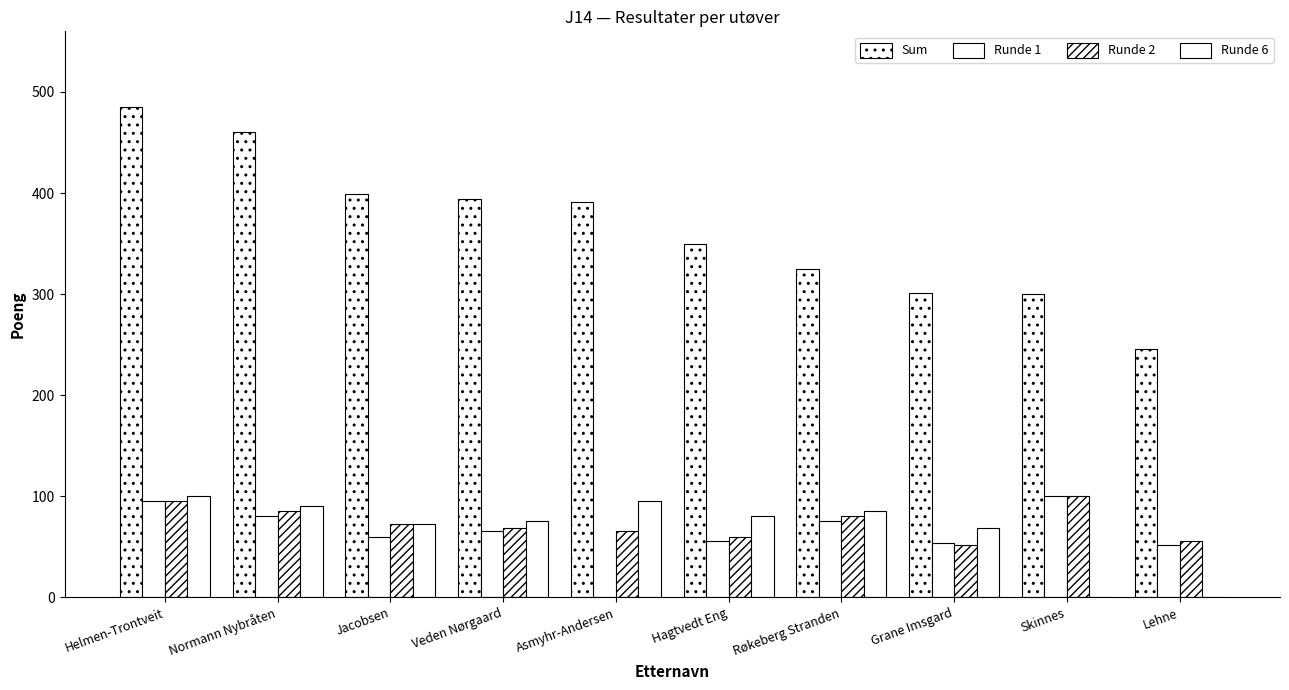

Reading right to left, transcribe all the data shown in this chart.

Sum: Lehne=246	Skinnes=300	Grane Imsgard=301	Røkeberg Stranden=325	Hagtvedt Eng=350	Asmyhr-Andersen=391	Veden Nørgaard=394	Jacobsen=399	Normann Nybråten=460	Helmen-Trontveit=485
Runde 1: Lehne=52	Skinnes=100	Grane Imsgard=54	Røkeberg Stranden=75	Hagtvedt Eng=56	Asmyhr-Andersen=0	Veden Nørgaard=66	Jacobsen=60	Normann Nybråten=80	Helmen-Trontveit=95
Runde 2: Lehne=56	Skinnes=100	Grane Imsgard=52	Røkeberg Stranden=80	Hagtvedt Eng=60	Asmyhr-Andersen=66	Veden Nørgaard=69	Jacobsen=72	Normann Nybråten=85	Helmen-Trontveit=95
Runde 6: Lehne=0	Skinnes=0	Grane Imsgard=69	Røkeberg Stranden=85	Hagtvedt Eng=80	Asmyhr-Andersen=95	Veden Nørgaard=75	Jacobsen=72	Normann Nybråten=90	Helmen-Trontveit=100